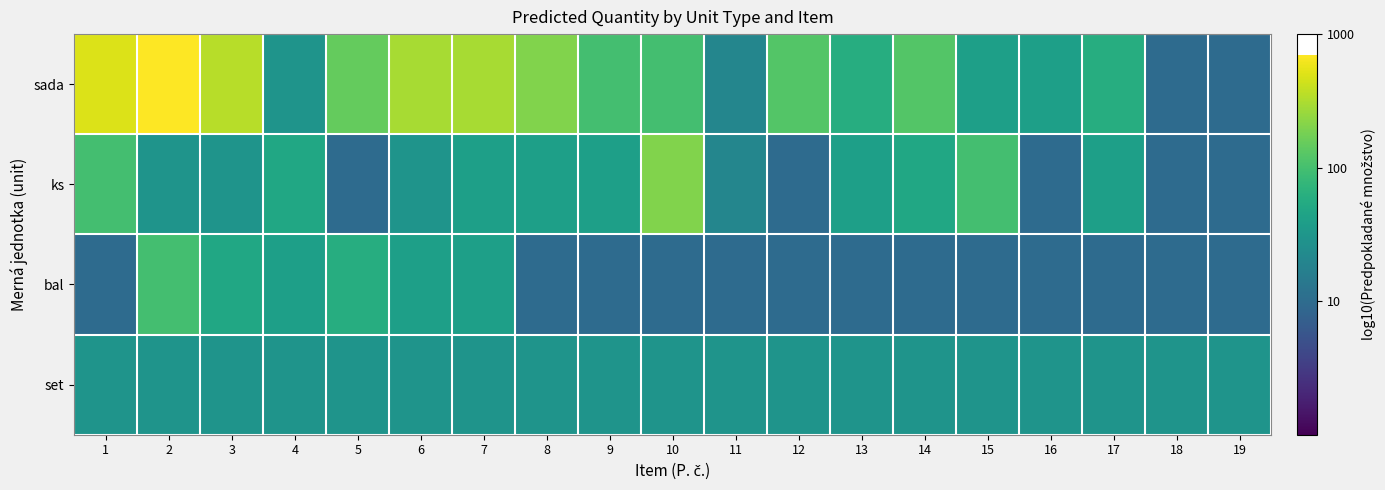

At 18, list the series in order from largest to smallest.

set, sada, ks, bal